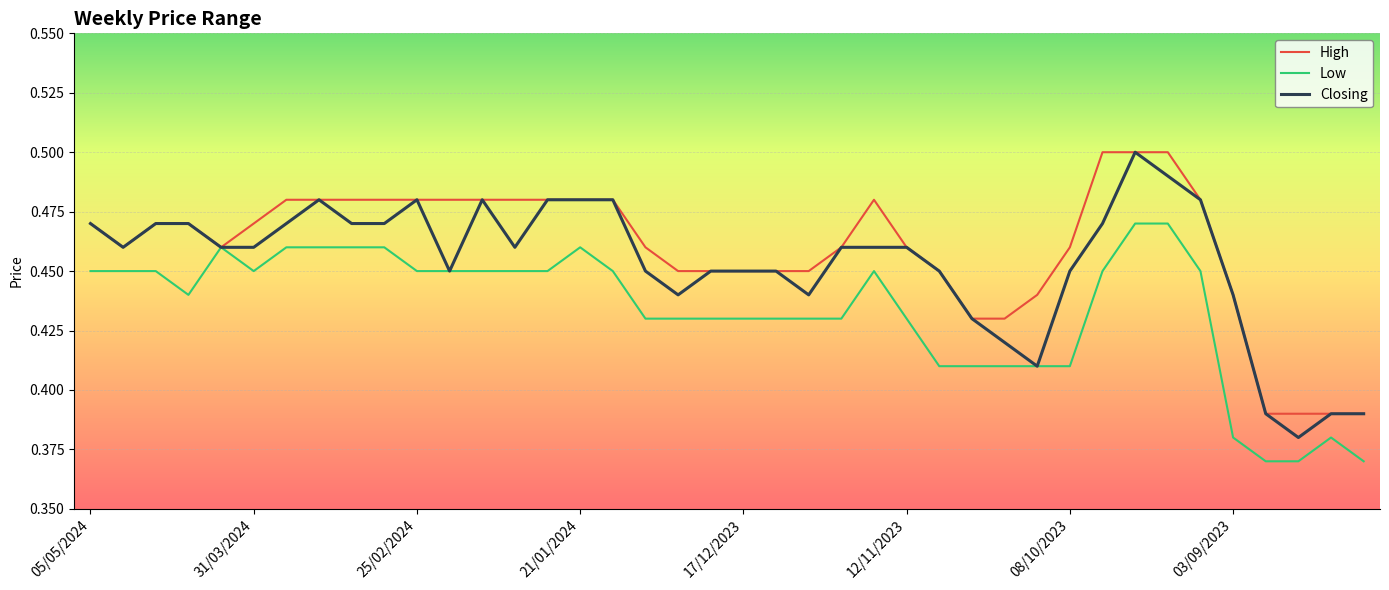

Rank the series by their average value, from lowest to highest.

Low, Closing, High